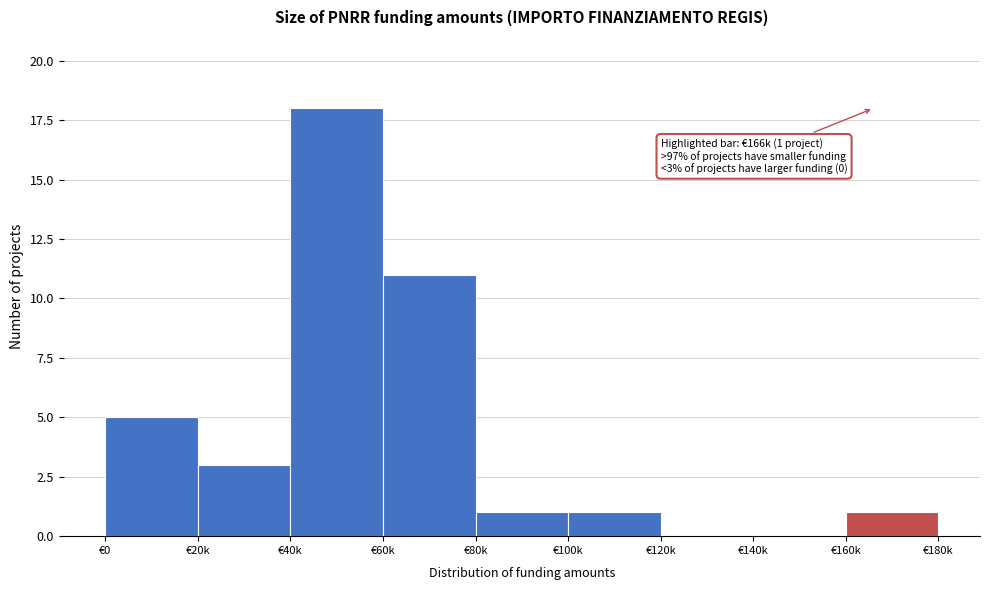

Reading right to left, transcribe all the data shown in this chart.

€160k=1	€140k=0	€120k=0	€100k=1	€80k=1	€60k=11	€40k=18	€20k=3	€0=5